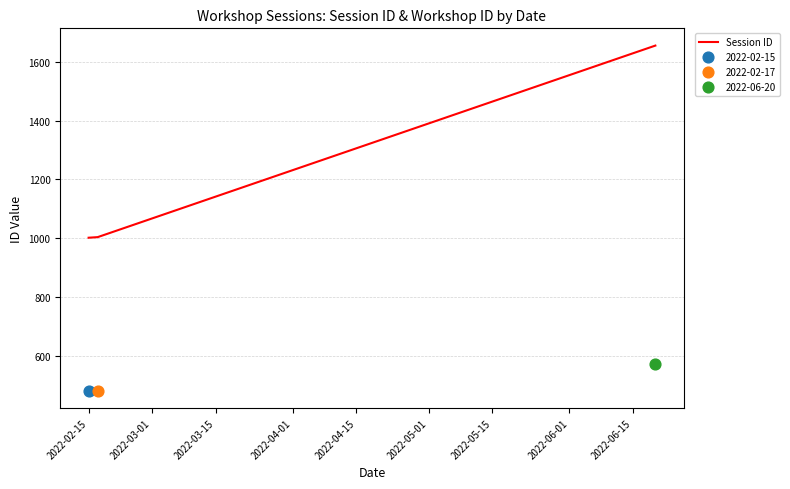

Between 2022-03-15 and 2022-03-01, which is larger?

2022-03-15